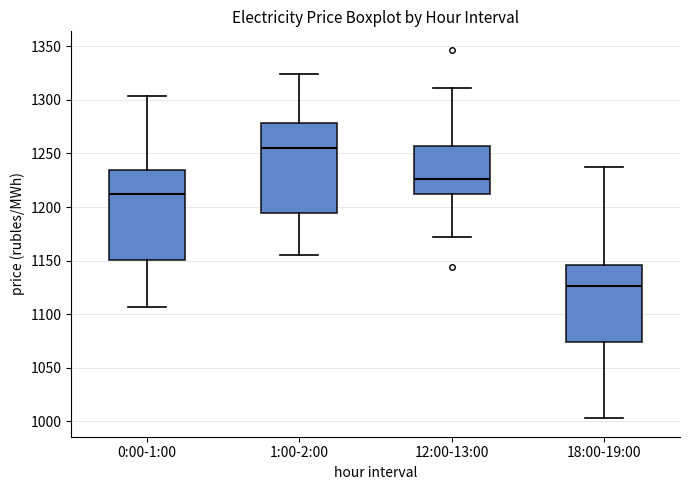

Reading left to right, transcribe this box plot: for each box, give where its median line is, the range the box spans, and where its two whiskers end, as read against the y-axis. The values are not printed on the chart, so give them approximately, as read against the axis.

0:00-1:00: median 1215, box 1150 to 1235, whiskers 1105 to 1305
1:00-2:00: median 1255, box 1195 to 1280, whiskers 1155 to 1325
12:00-13:00: median 1225, box 1210 to 1255, whiskers 1170 to 1310
18:00-19:00: median 1125, box 1075 to 1145, whiskers 1005 to 1240